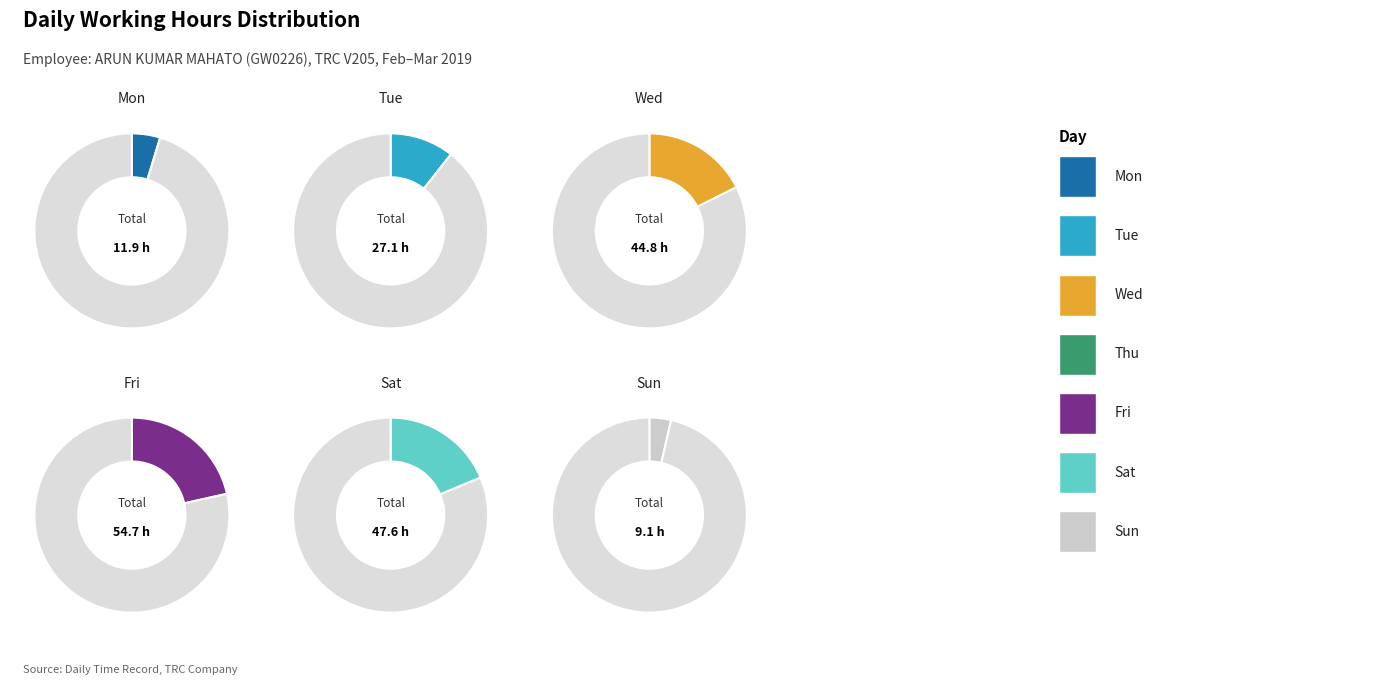

Is there a majority slice in this chart?

No